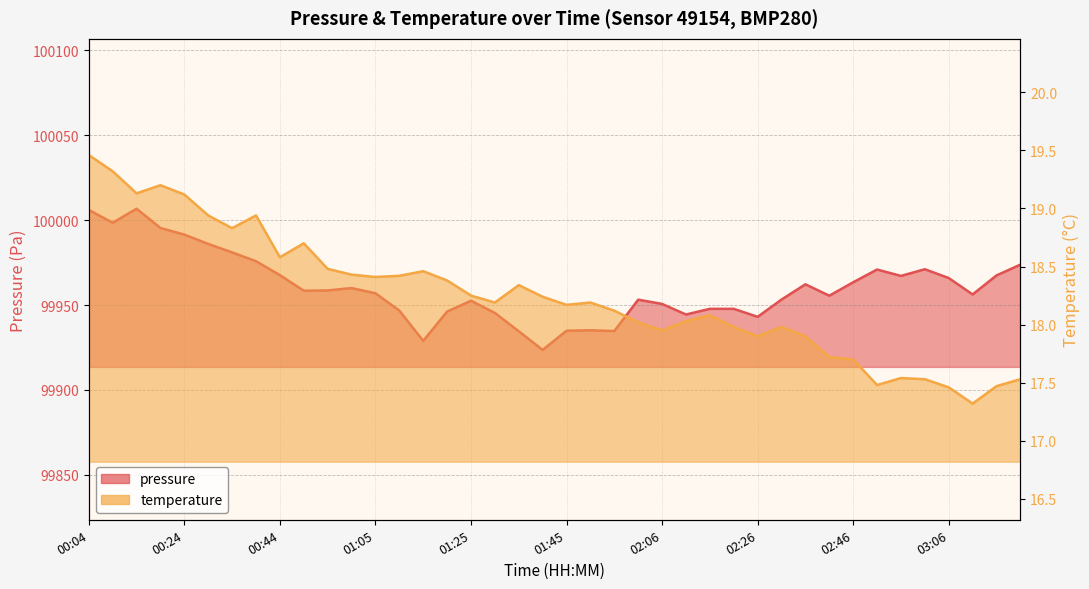

What is the label of the 3rd point from the right?

03:11